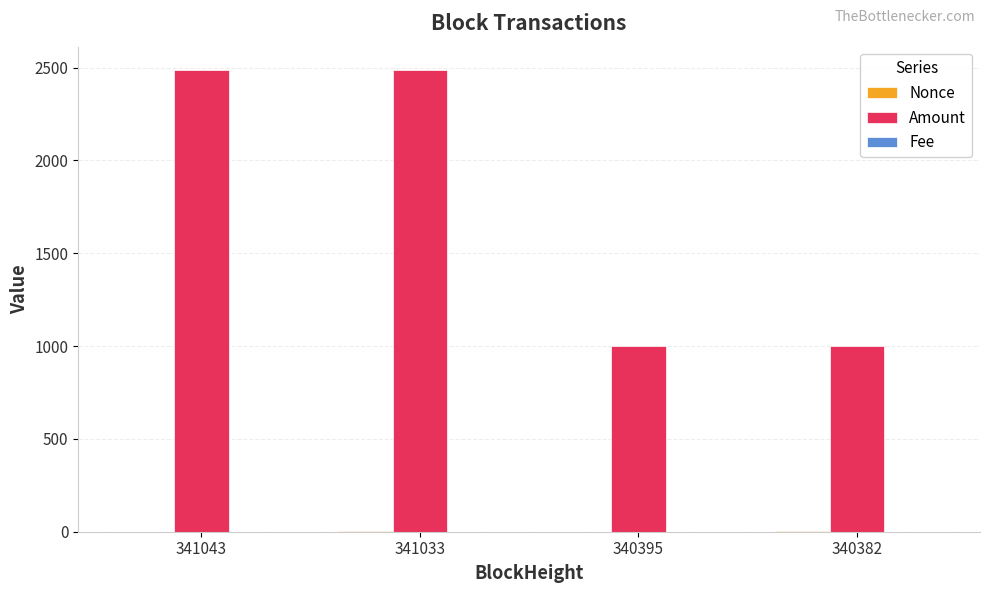

What is the sum of all Amount values?

6976.5